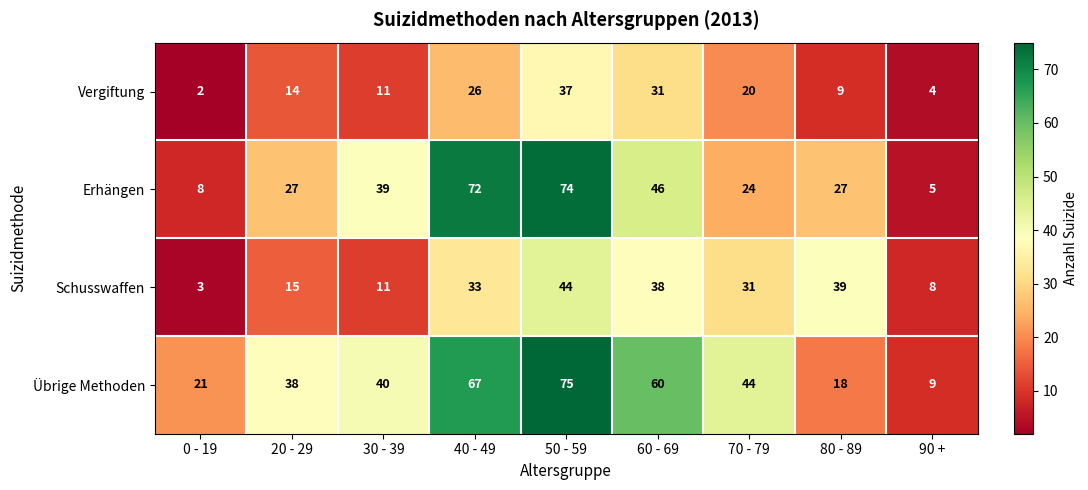

The value of Vergiftung at 90 + is 4. True or false?

True